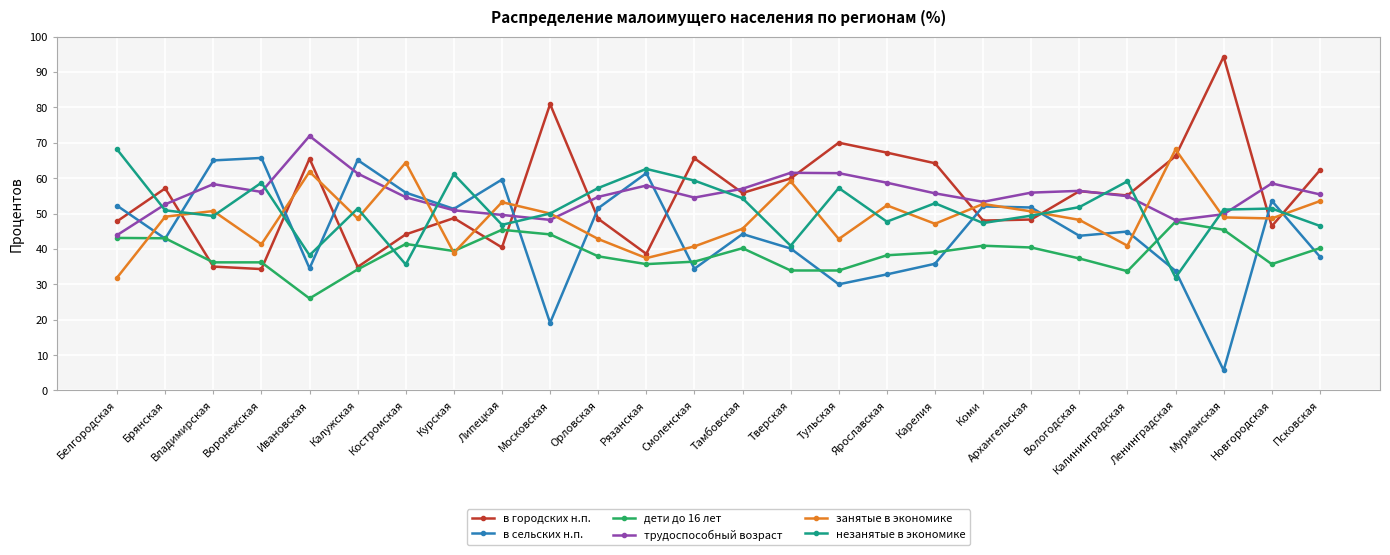

Does the chart display data point markers on the line(s)?

Yes